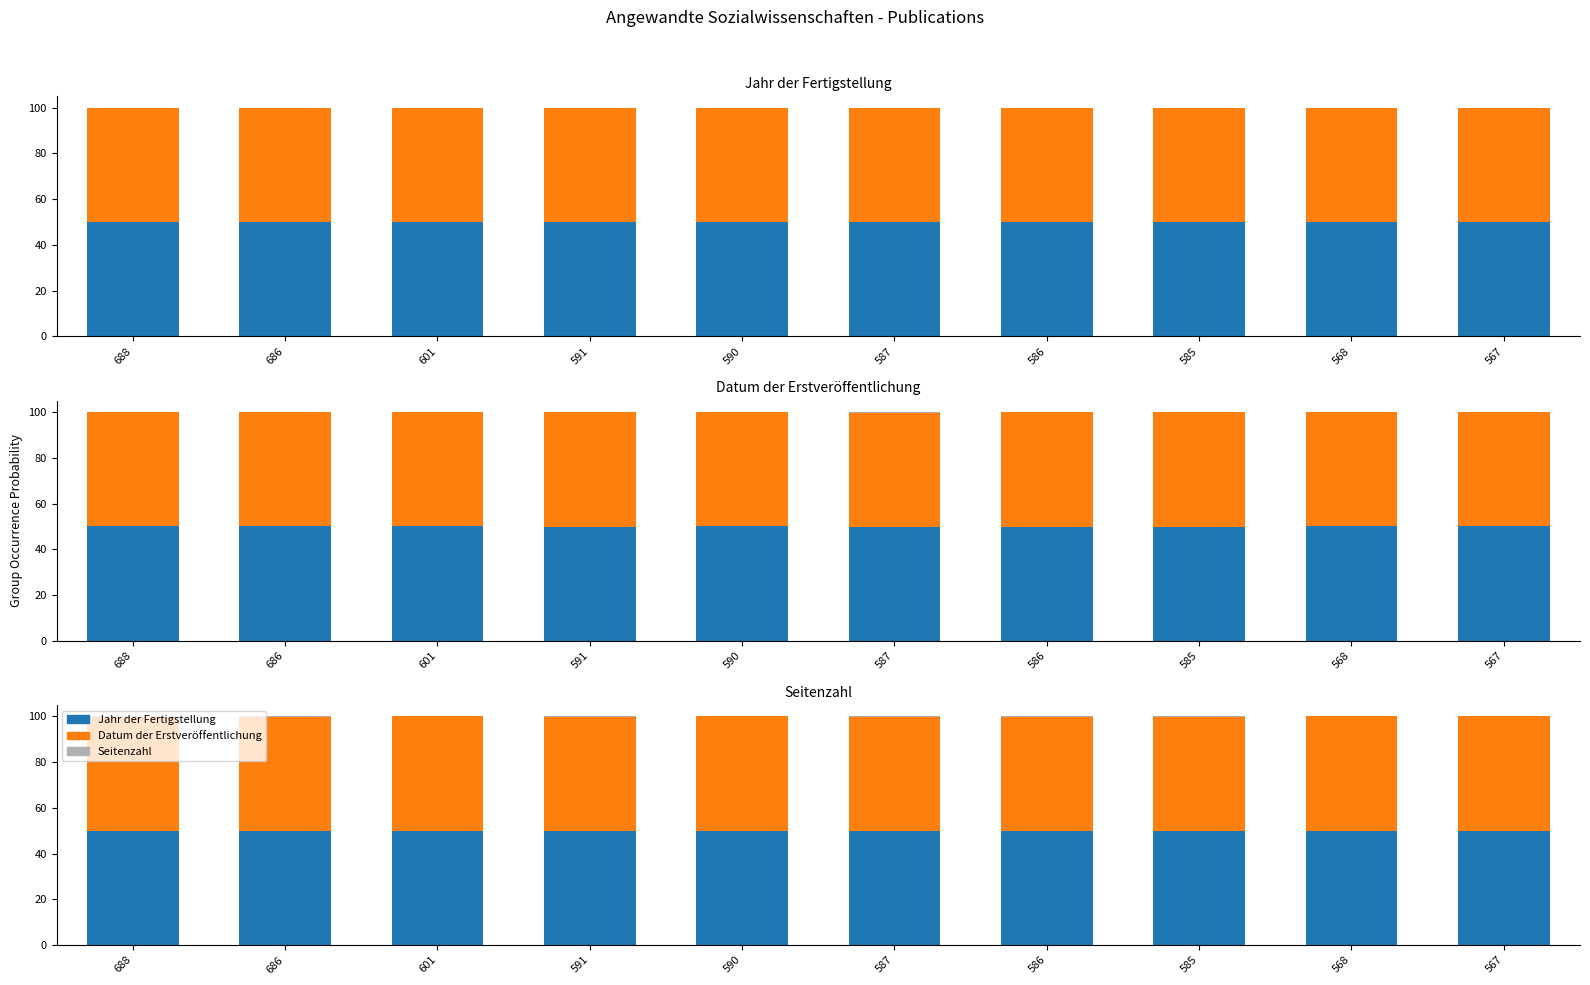

List the series in order of their peak value, highest first.

Jahr der Fertigstellung, Datum der Erstveröffentlichung, Seitenzahl